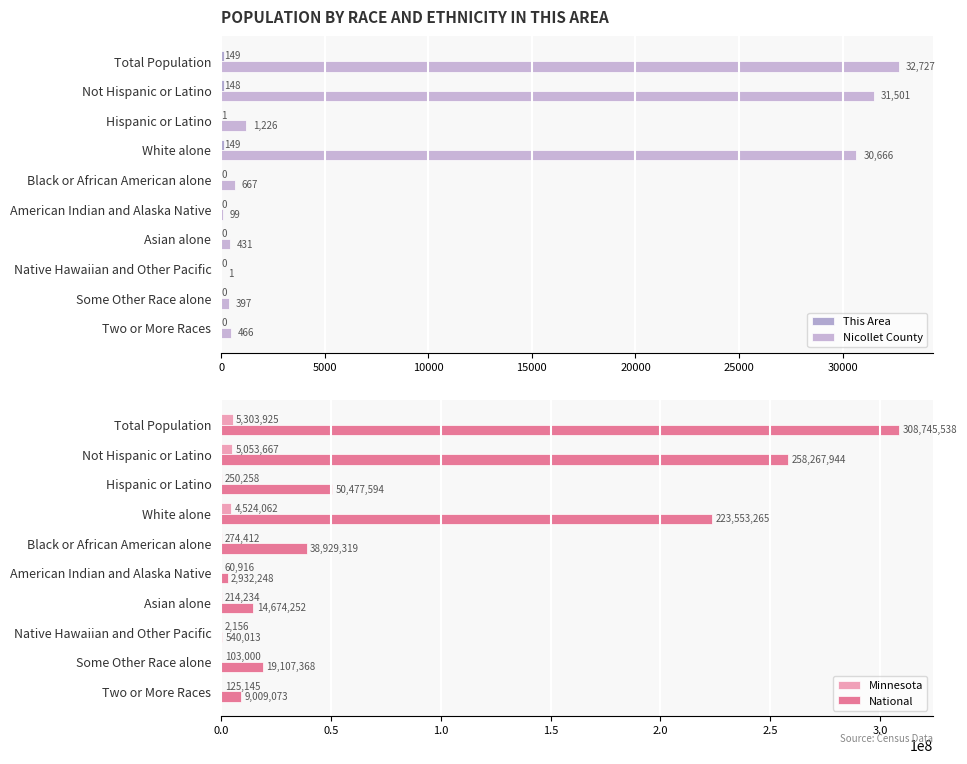

What is the maximum value shown in the chart?

308745538